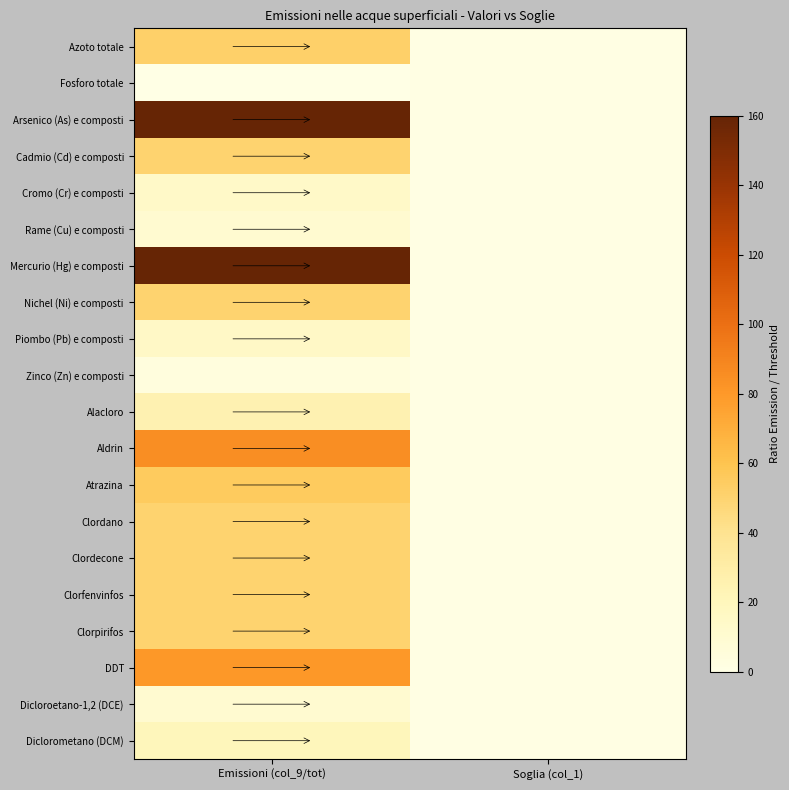

Which label corresponds to the largest value in the chart?

Emissioni (col_9/tot)